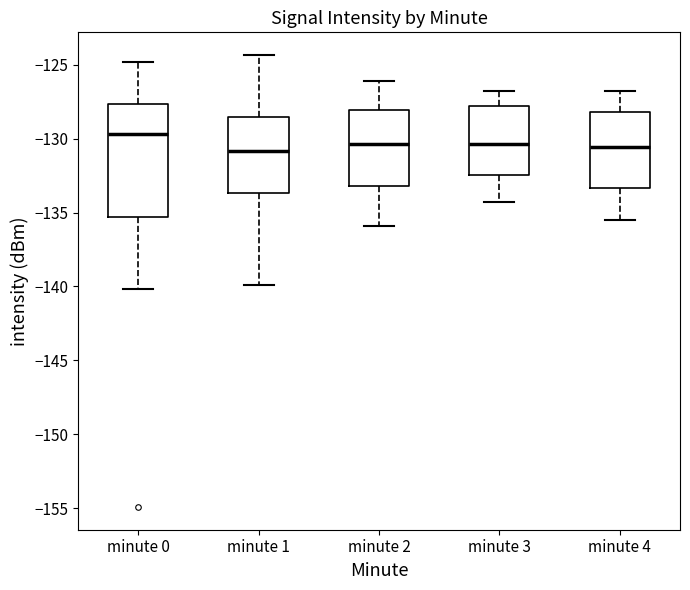

Reading left to right, read every box against the y-axis: the position of its median line, the range the box covers, and the ends of its whiskers. The values are not printed on the chart, so give them approximately, as read against the axis.

minute 0: median -129.5, box -135.5 to -127.5, whiskers -140.0 to -125.0
minute 1: median -131.0, box -133.5 to -128.5, whiskers -140.0 to -124.5
minute 2: median -130.5, box -133.0 to -128.0, whiskers -136.0 to -126.0
minute 3: median -130.5, box -132.5 to -128.0, whiskers -134.5 to -127.0
minute 4: median -130.5, box -133.5 to -128.0, whiskers -135.5 to -127.0